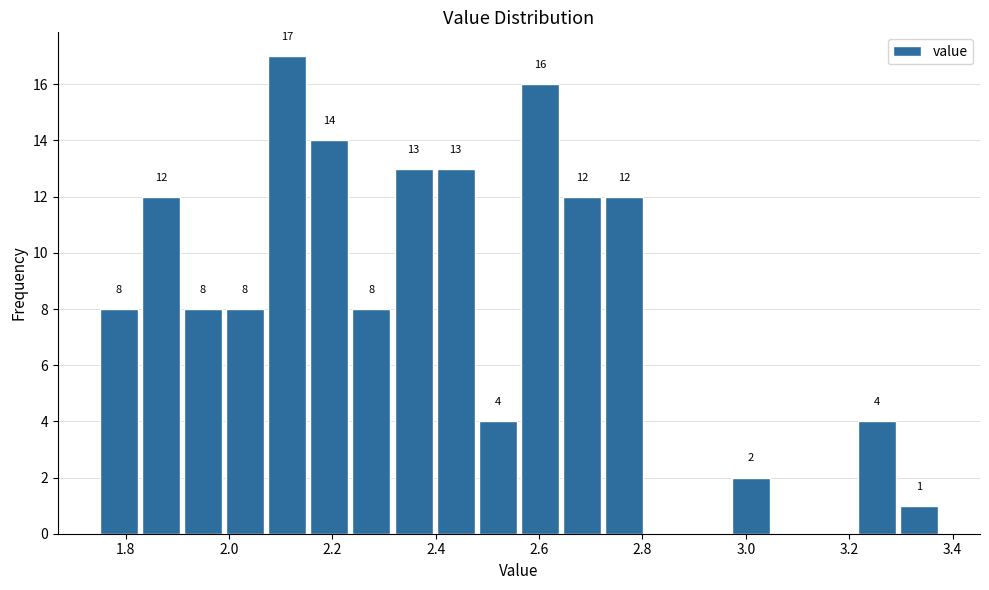

Over which range of the x-axis is the bar tallest?

2.08 to 2.16